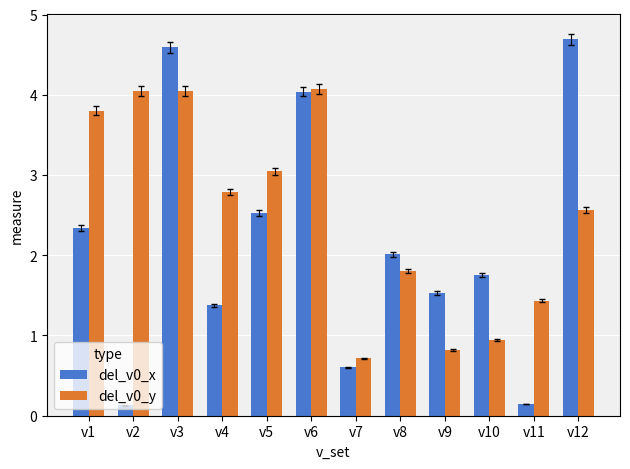

What is the highest value of the del_v0_y series?

4.1